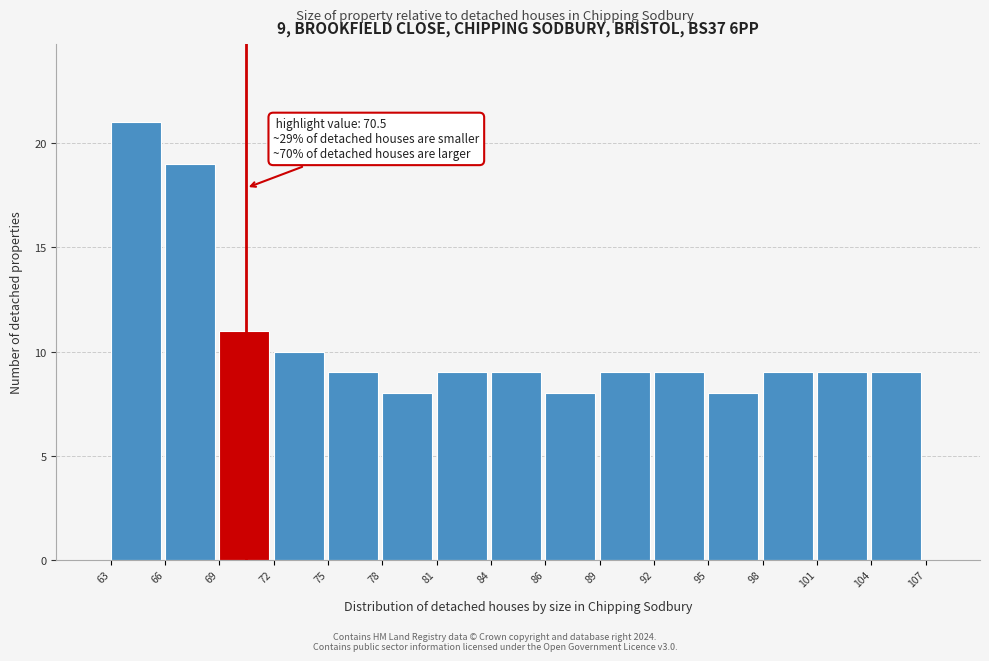

Over which range of the x-axis is the bar tallest?

63 to 66